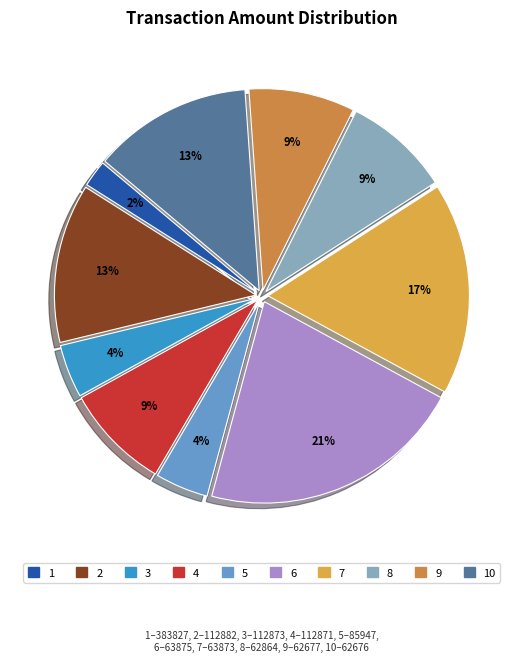

Does any single category account for the majority?

No